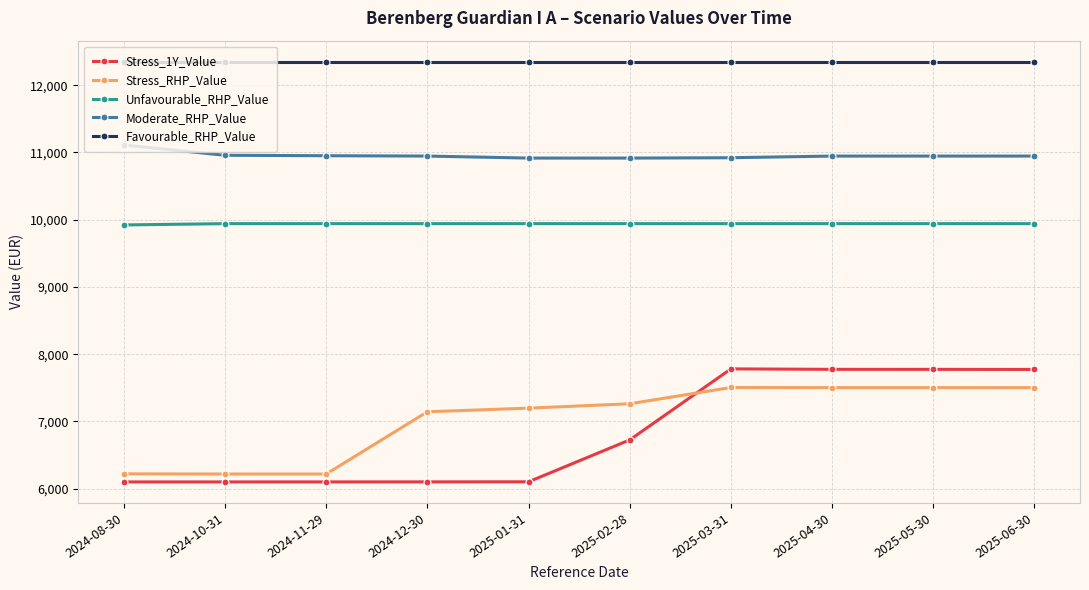

Does the chart have visible grid lines?

Yes